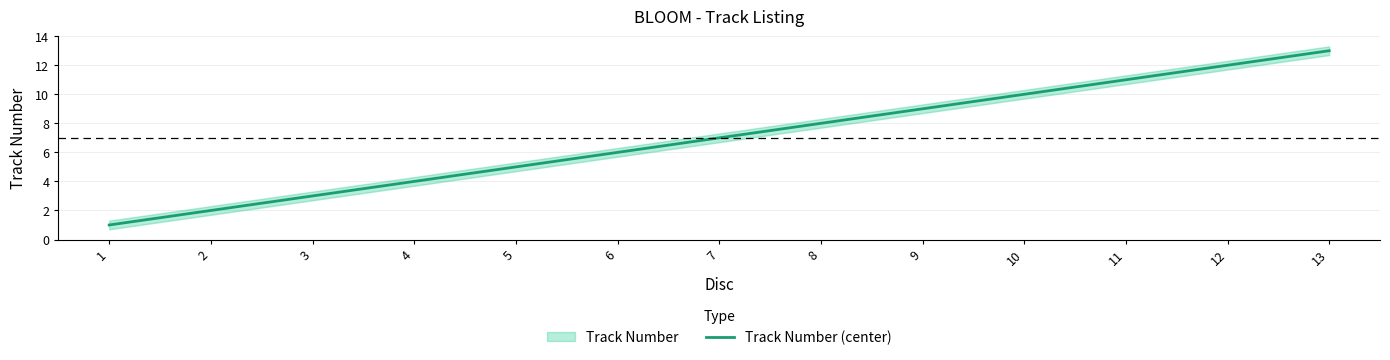

What is the value of the 9th point from the left?

9